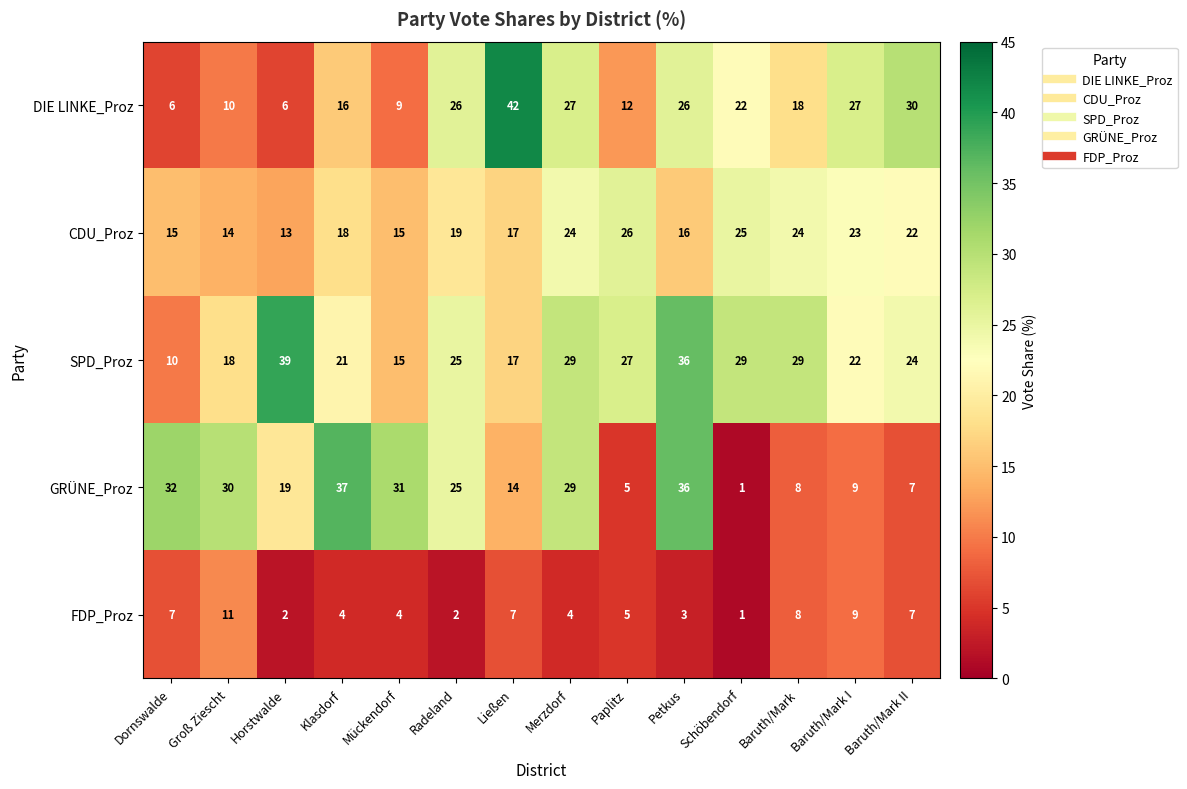

True or false: SPD_Proz has a value of 7 at Klasdorf.

False